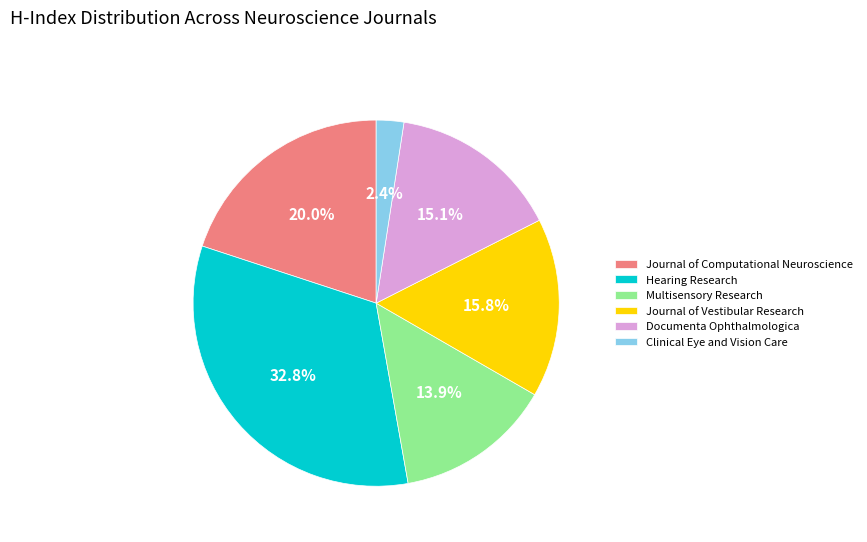

What percentage is the Hearing Research slice, to the nearest percent?

33%